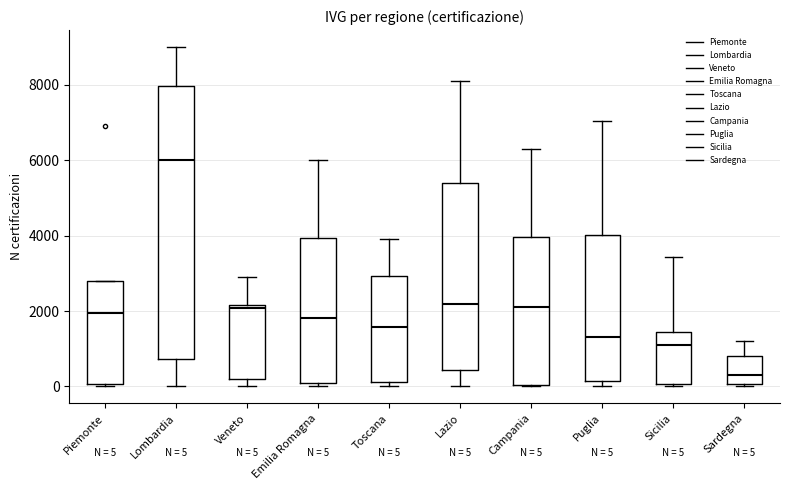

Which box's median line is the highest?

Lombardia